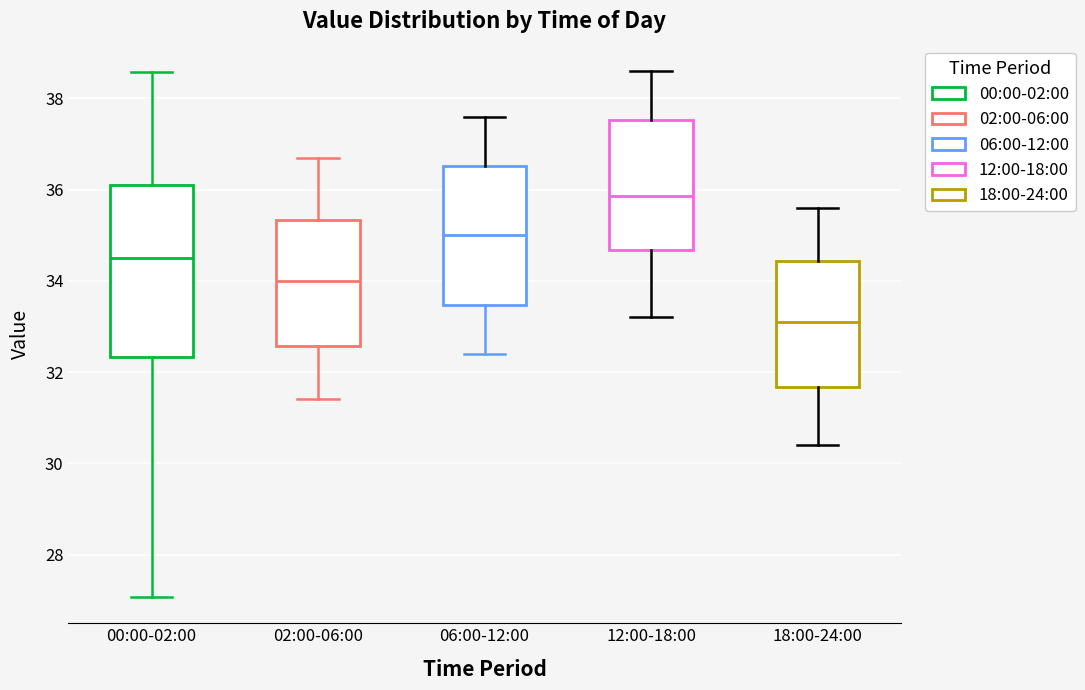

Which box's median line is the highest?

12:00-18:00